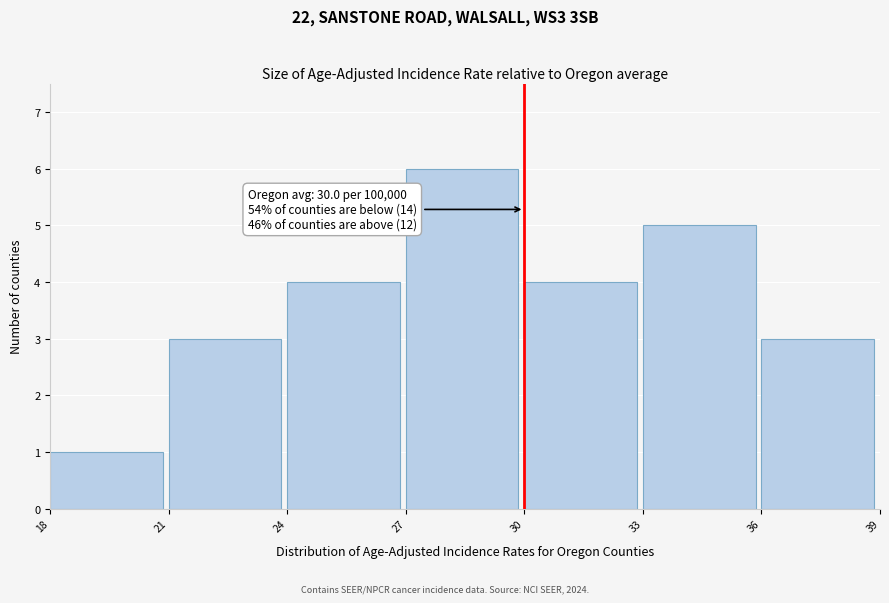

Which range on the x-axis has the tallest bar?

27 to 30